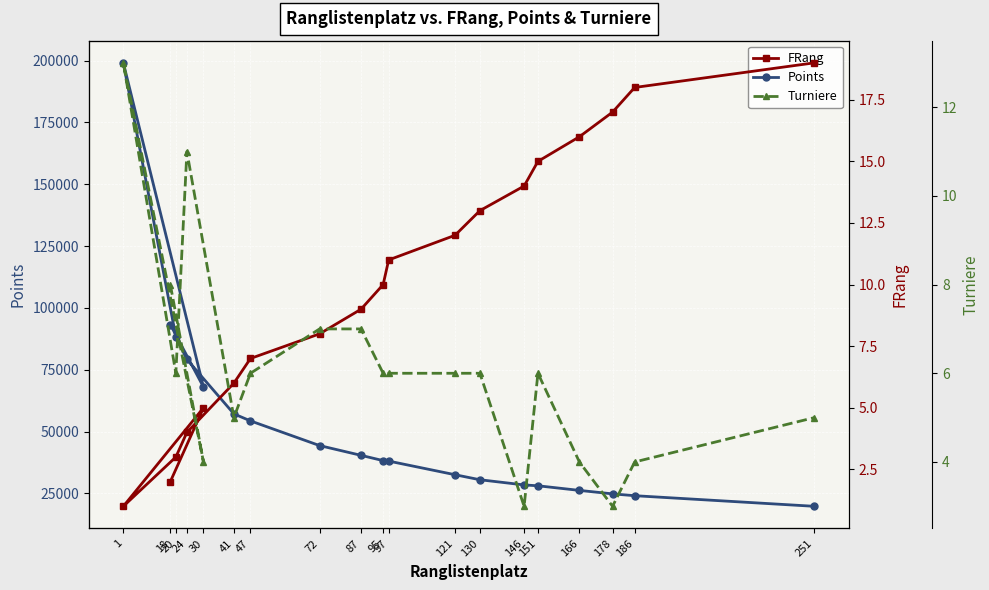

True or false: Turniere and Points intersect in this chart.

False